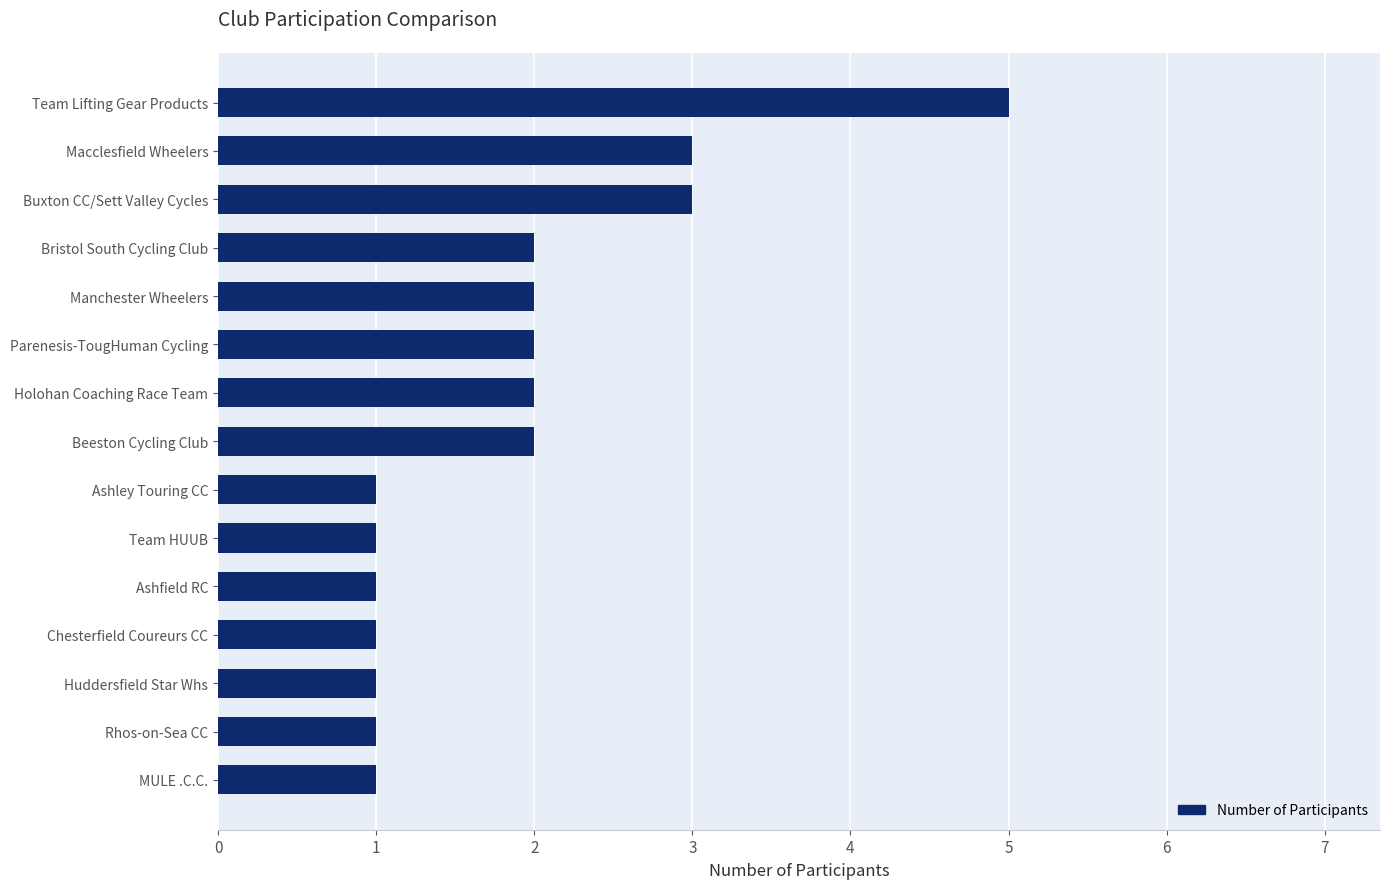

At which category does the chart reach its peak across all series?

Team Lifting Gear Products